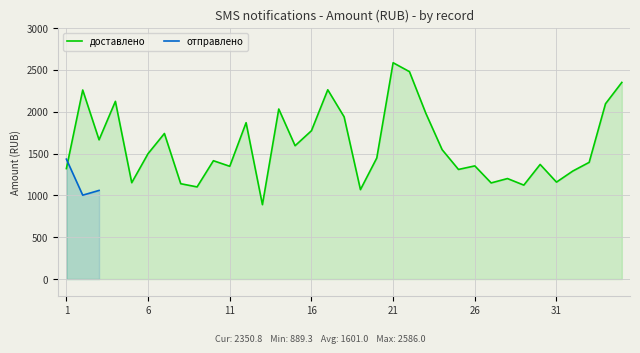

How many times do доставлено and отправлено cross each other?

1